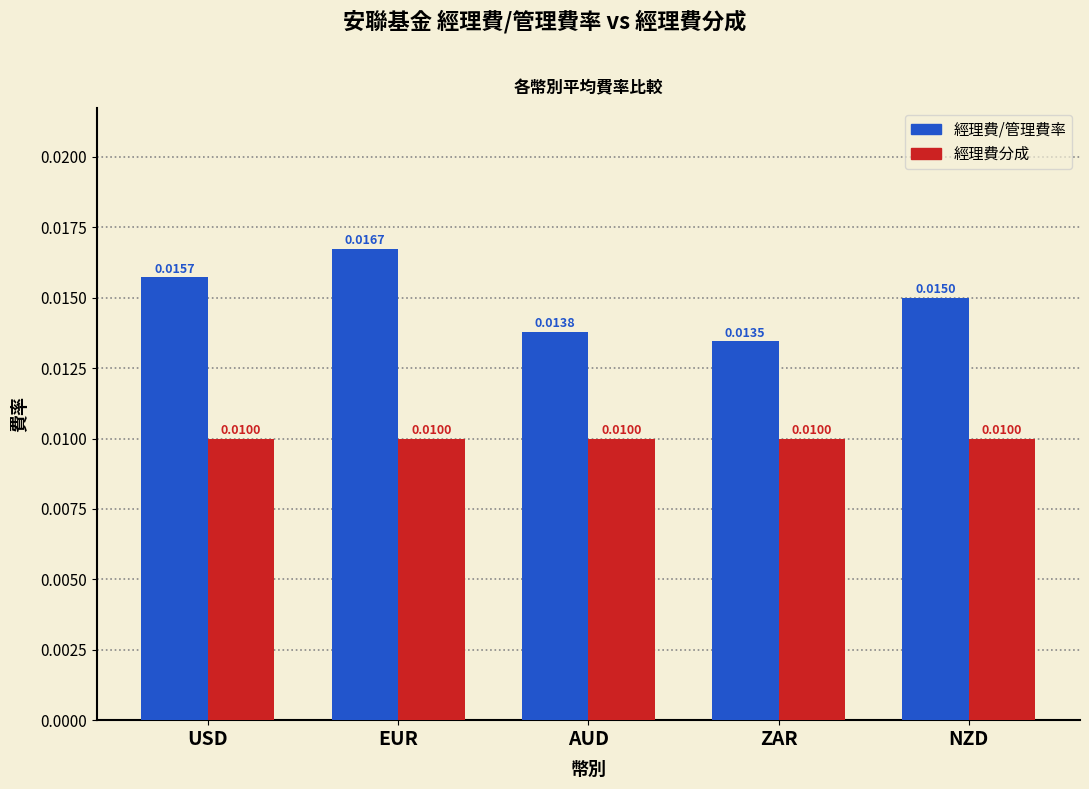

At which category is the sum across all series the highest?

EUR